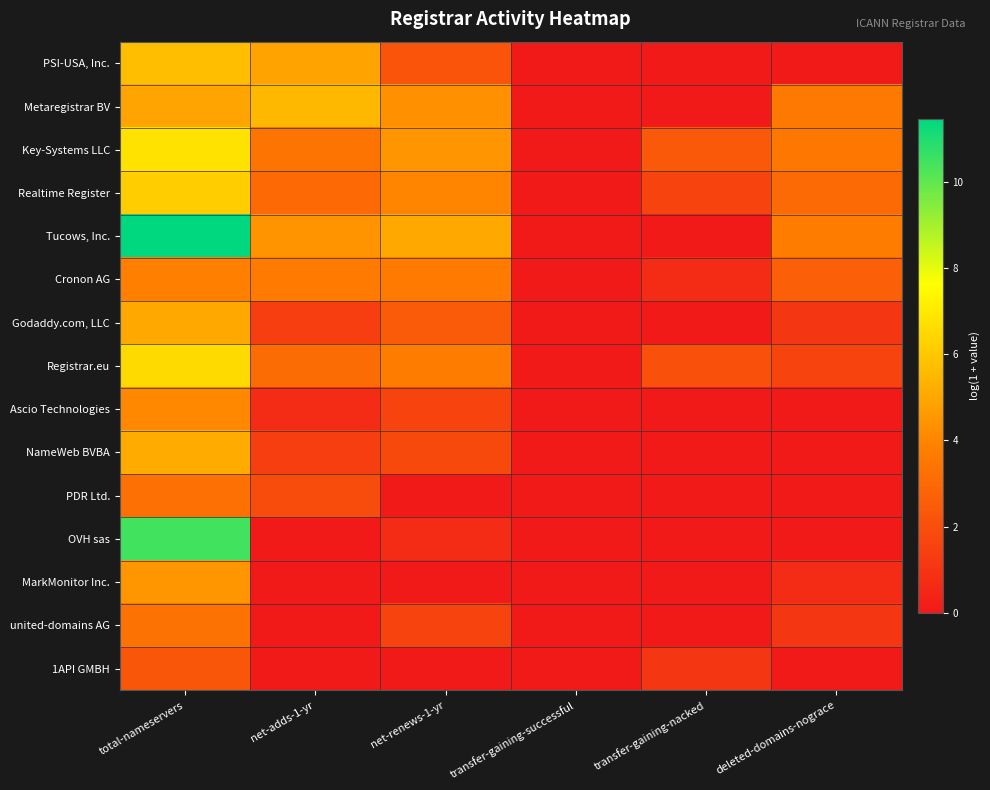

Reading left to right, list all the values displayed in this chart.

PSI-USA, Inc.: total-nameservers=5.7	net-adds-1-yr=4.9	net-renews-1-yr=2.2	transfer-gaining-successful=0.0	transfer-gaining-nacked=0.0	deleted-domains-nograce=0.0
Metaregistrar BV: total-nameservers=4.9	net-adds-1-yr=5.5	net-renews-1-yr=4.4	transfer-gaining-successful=0.0	transfer-gaining-nacked=0.0	deleted-domains-nograce=3.6
Key-Systems LLC: total-nameservers=6.8	net-adds-1-yr=3.4	net-renews-1-yr=4.5	transfer-gaining-successful=0.0	transfer-gaining-nacked=2.4	deleted-domains-nograce=3.5
Realtime Register: total-nameservers=6.1	net-adds-1-yr=3.0	net-renews-1-yr=4.0	transfer-gaining-successful=0.0	transfer-gaining-nacked=1.6	deleted-domains-nograce=3.0
Tucows, Inc.: total-nameservers=11.5	net-adds-1-yr=4.5	net-renews-1-yr=5.1	transfer-gaining-successful=0.0	transfer-gaining-nacked=0.0	deleted-domains-nograce=3.7
Cronon AG: total-nameservers=3.8	net-adds-1-yr=3.6	net-renews-1-yr=3.6	transfer-gaining-successful=0.0	transfer-gaining-nacked=0.7	deleted-domains-nograce=2.6
Godaddy.com, LLC: total-nameservers=5.0	net-adds-1-yr=1.4	net-renews-1-yr=2.5	transfer-gaining-successful=0.0	transfer-gaining-nacked=0.0	deleted-domains-nograce=1.1
Registrar.eu: total-nameservers=6.6	net-adds-1-yr=3.1	net-renews-1-yr=3.7	transfer-gaining-successful=0.0	transfer-gaining-nacked=2.1	deleted-domains-nograce=1.6
Ascio Technologies: total-nameservers=4.1	net-adds-1-yr=0.7	net-renews-1-yr=1.6	transfer-gaining-successful=0.0	transfer-gaining-nacked=0.0	deleted-domains-nograce=0.0
NameWeb BVBA: total-nameservers=5.1	net-adds-1-yr=1.4	net-renews-1-yr=1.8	transfer-gaining-successful=0.0	transfer-gaining-nacked=0.0	deleted-domains-nograce=0.0
PDR Ltd.: total-nameservers=3.3	net-adds-1-yr=1.9	net-renews-1-yr=0.0	transfer-gaining-successful=0.0	transfer-gaining-nacked=0.0	deleted-domains-nograce=0.0
OVH sas: total-nameservers=10.5	net-adds-1-yr=0.0	net-renews-1-yr=0.7	transfer-gaining-successful=0.0	transfer-gaining-nacked=0.0	deleted-domains-nograce=0.0
MarkMonitor Inc.: total-nameservers=4.5	net-adds-1-yr=0.0	net-renews-1-yr=0.0	transfer-gaining-successful=0.0	transfer-gaining-nacked=0.0	deleted-domains-nograce=0.7
united-domains AG: total-nameservers=3.4	net-adds-1-yr=0.0	net-renews-1-yr=1.6	transfer-gaining-successful=0.0	transfer-gaining-nacked=0.0	deleted-domains-nograce=1.1
1API GMBH: total-nameservers=2.3	net-adds-1-yr=0.0	net-renews-1-yr=0.0	transfer-gaining-successful=0.0	transfer-gaining-nacked=1.1	deleted-domains-nograce=0.0